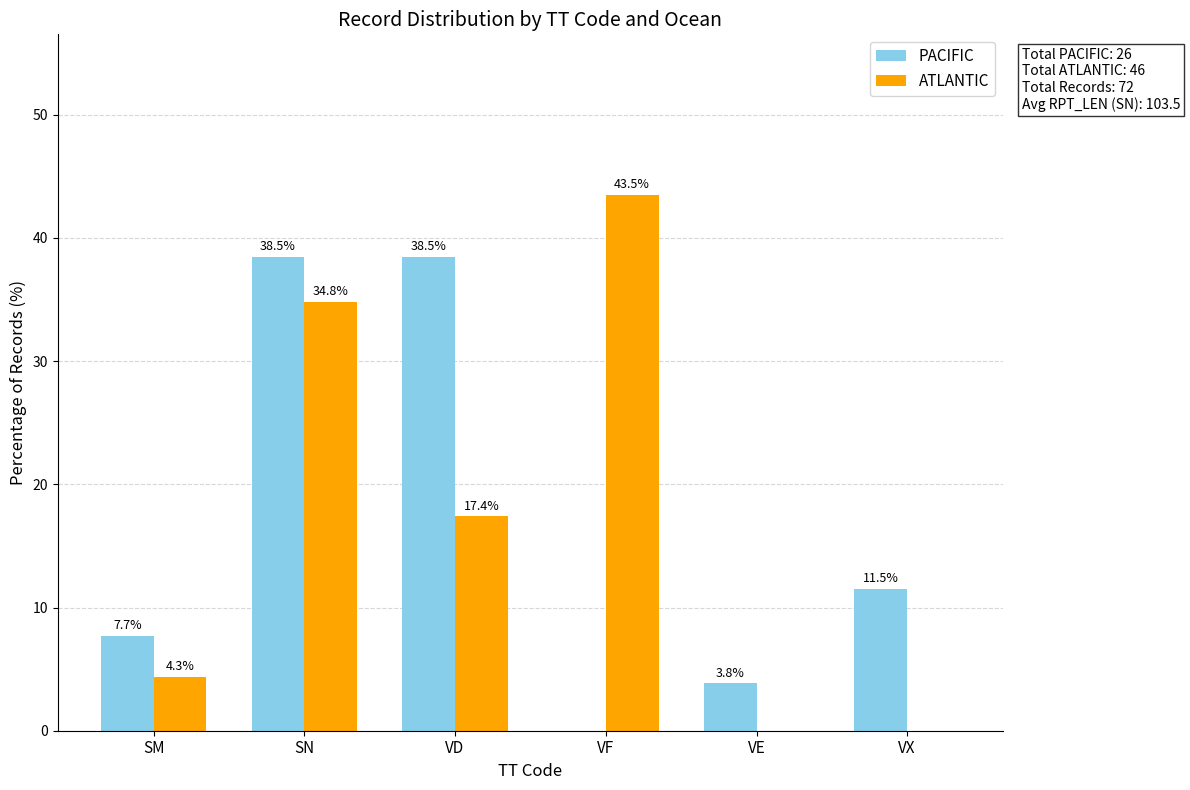

At which label is PACIFIC closest to 19?

VX